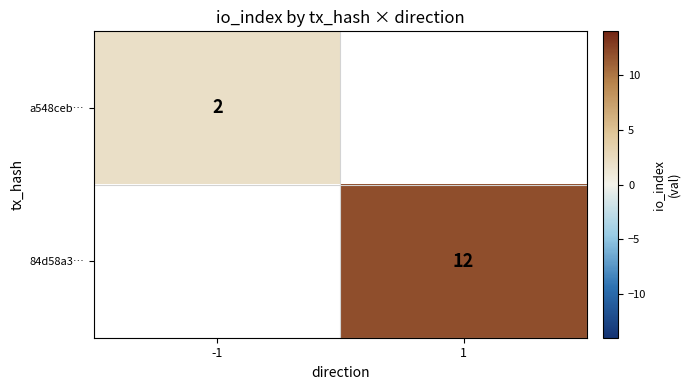

Is the value of 84d58a3… at 1 greater than the value of a548ceb… at -1?

Yes